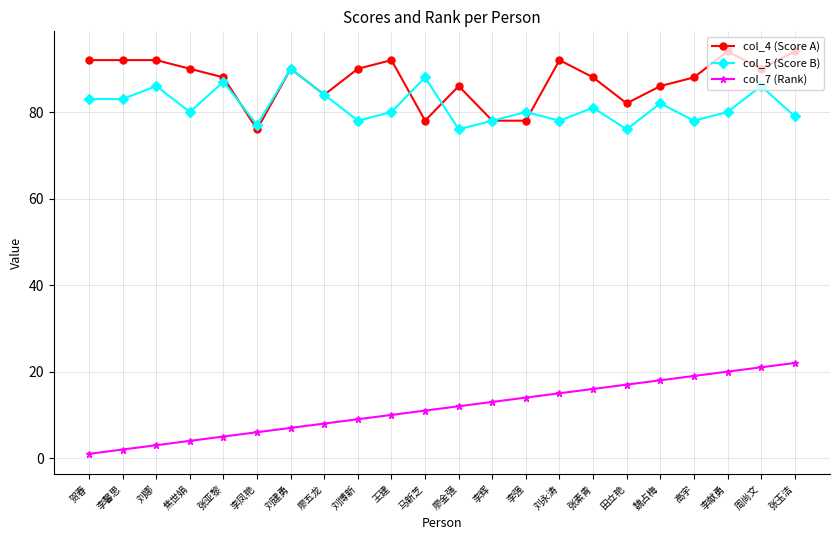

The col_4 (Score A) series shows 131 at 刘博新. True or false?

False